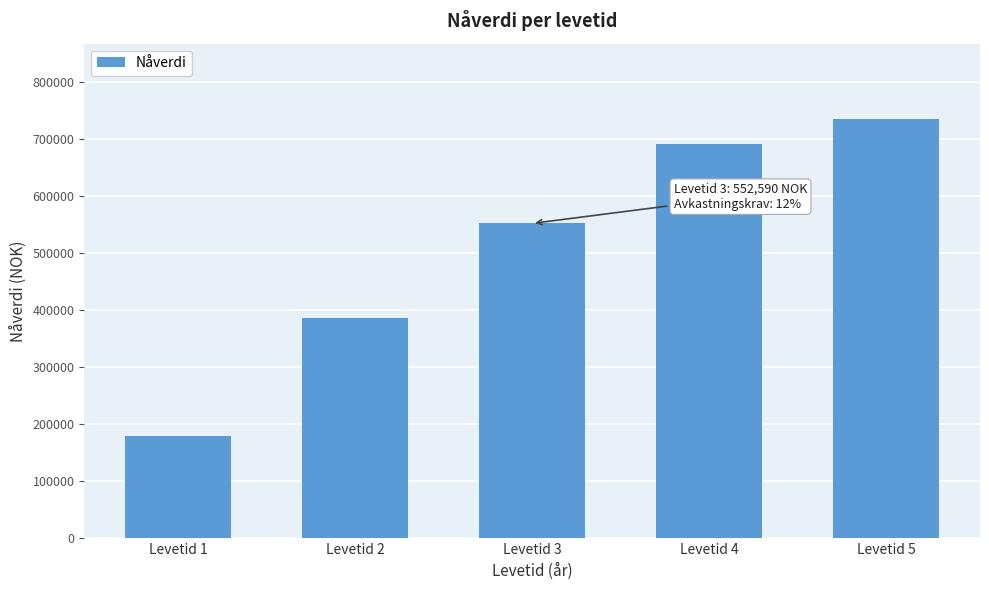

Reading left to right, transcribe all the data shown in this chart.

Levetid 1=180357.1	Levetid 2=386033.2	Levetid 3=552589.7	Levetid 4=692403.7	Levetid 5=735528.2